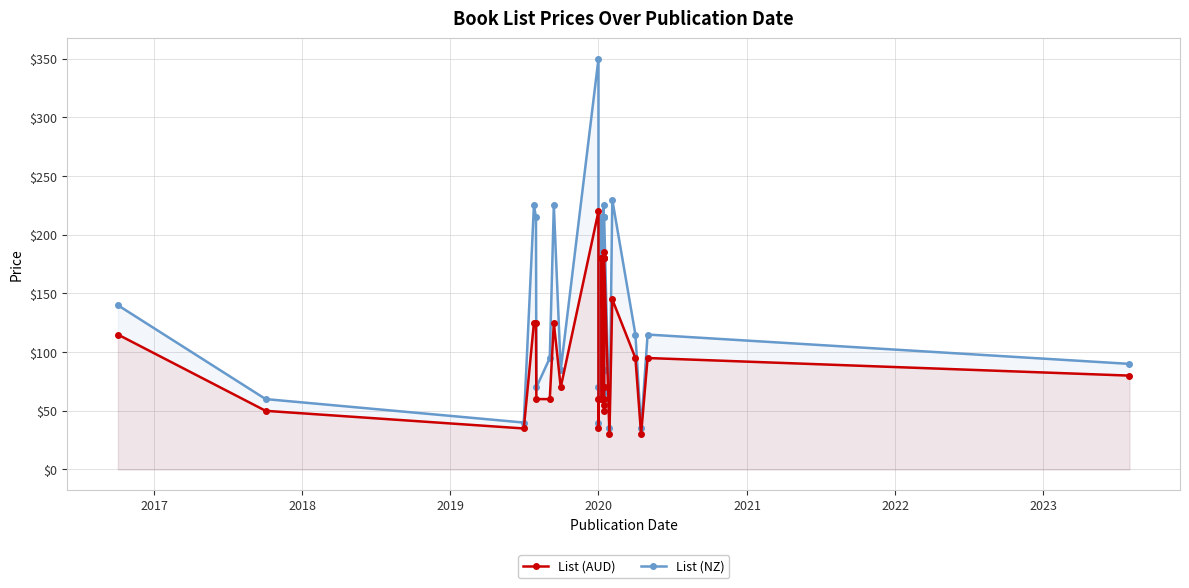

How many interior local valleys does the List (AUD) series have?

10